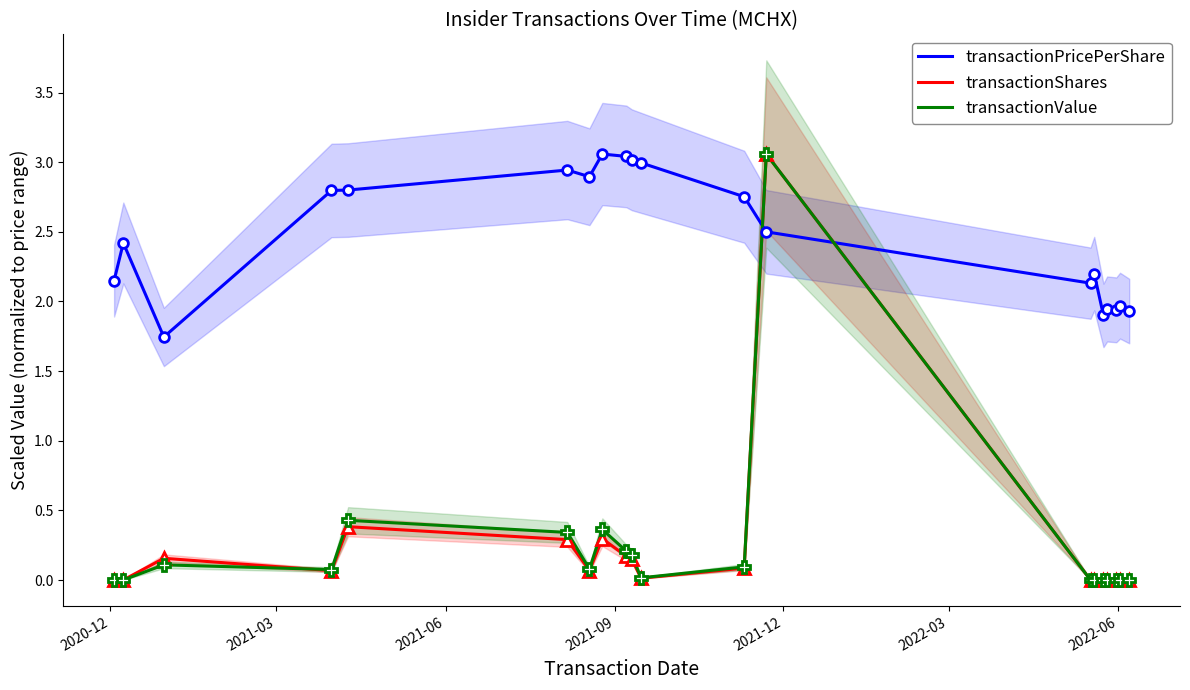

Which series ends up on top after the final intersection of transactionPricePerShare and transactionValue?

transactionPricePerShare